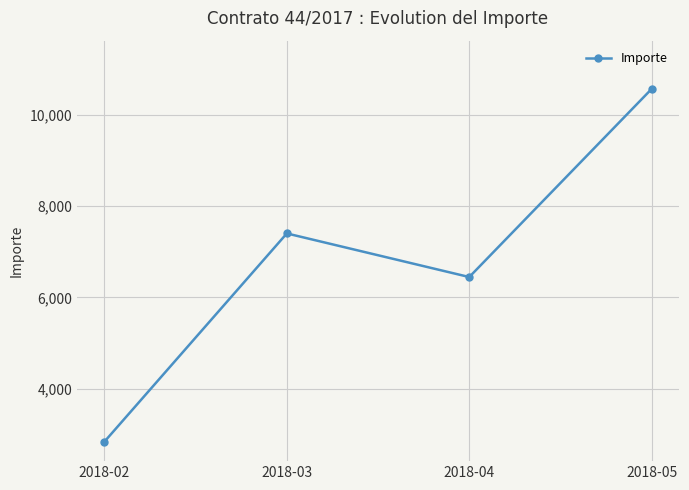

Reading left to right, what are all the values shown in this chart?

2839.5	7403.1	6447.6	10570.2